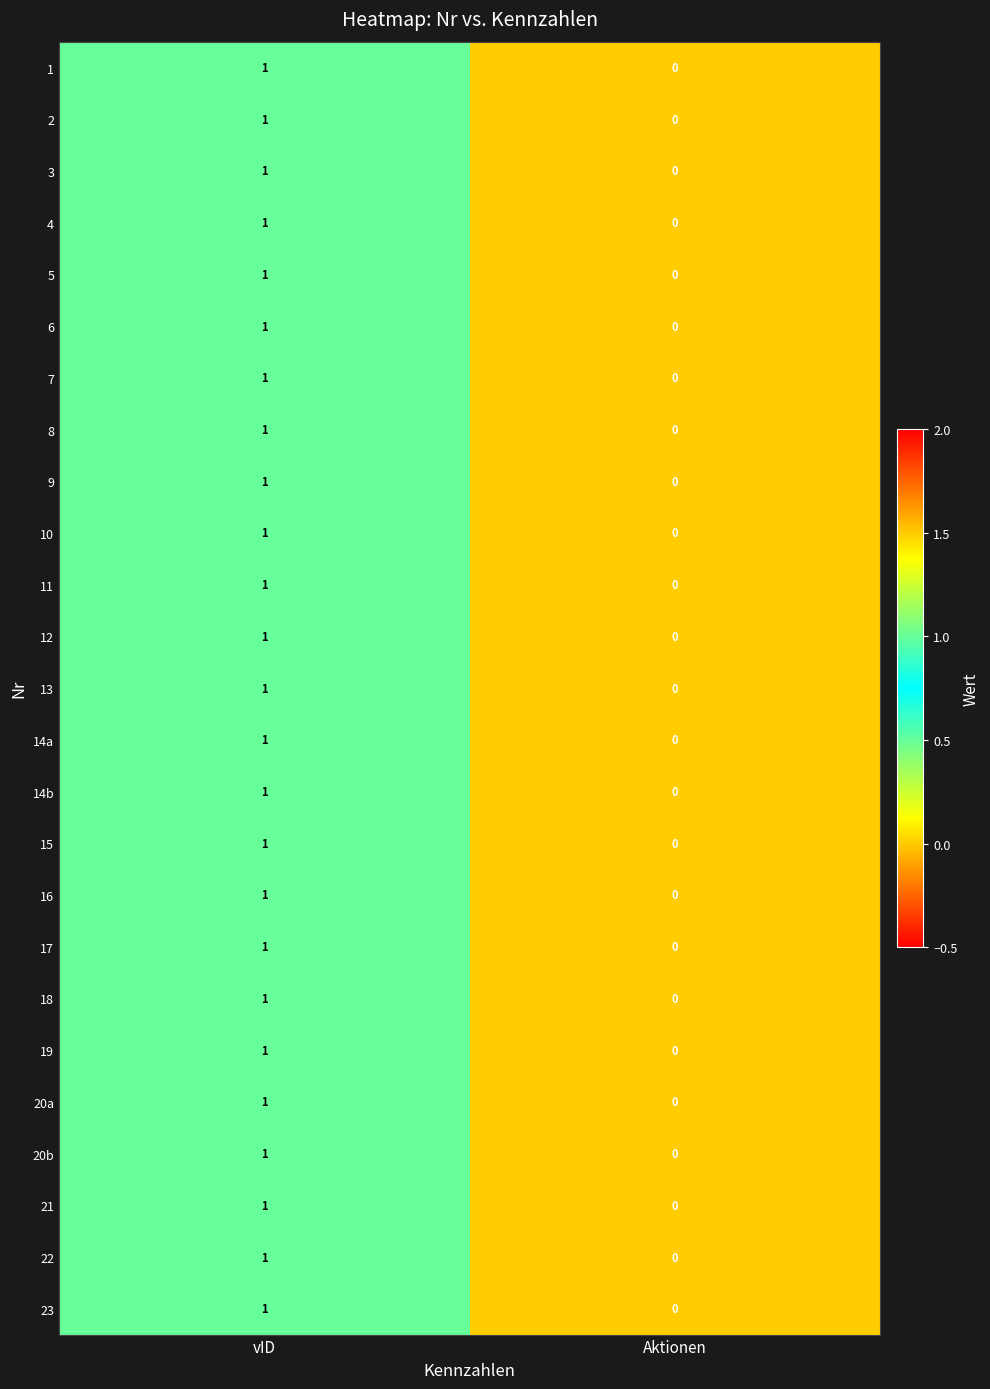

At which category is the sum across all series the highest?

vID